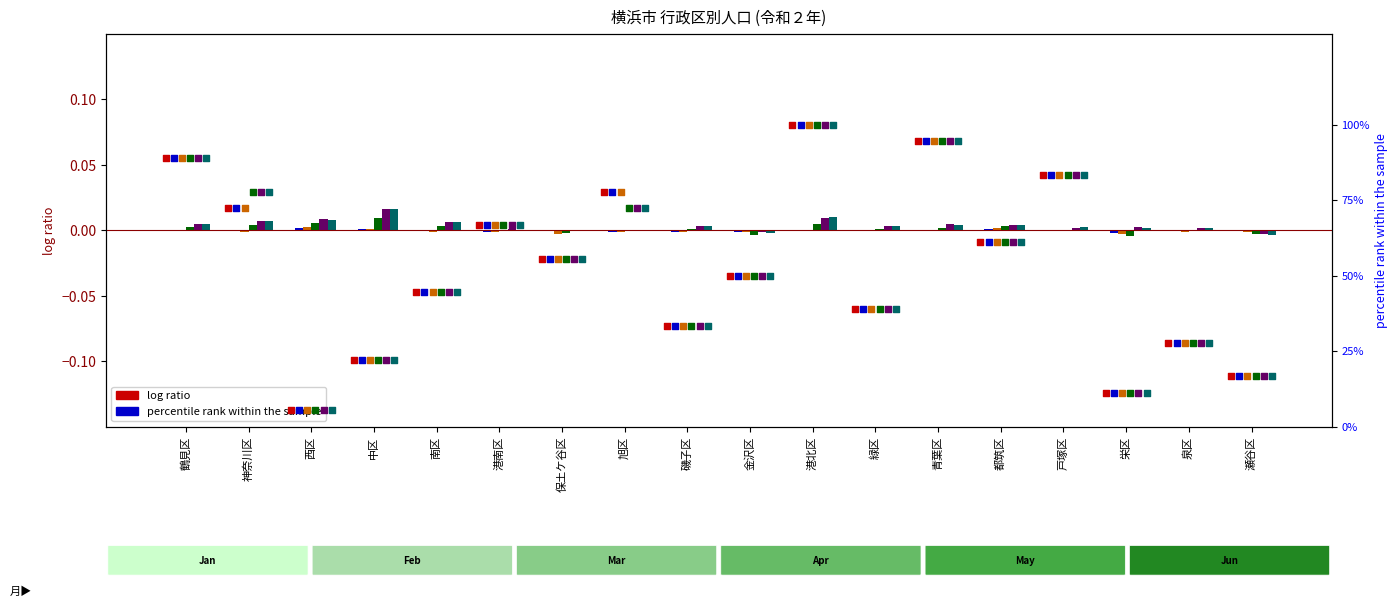

Is the value of Jan at 都筑区 greater than the value of Jun at 泉区?

Yes